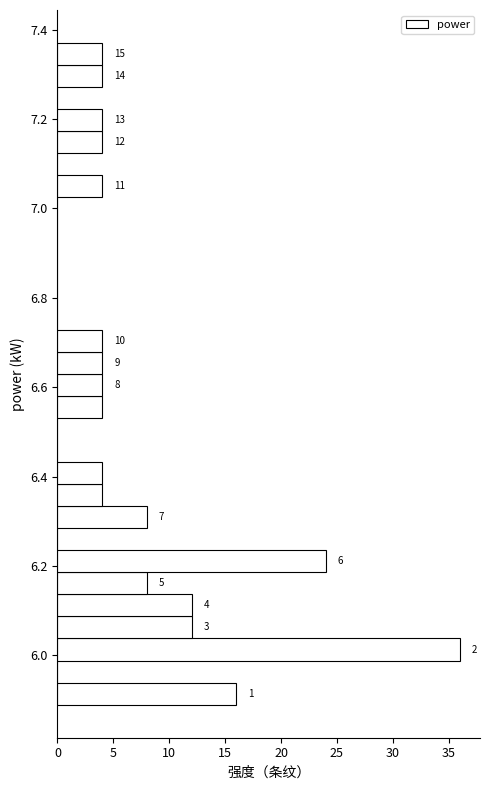

Read against the y-axis, roughly where is the centre of the longest bar?

6.02